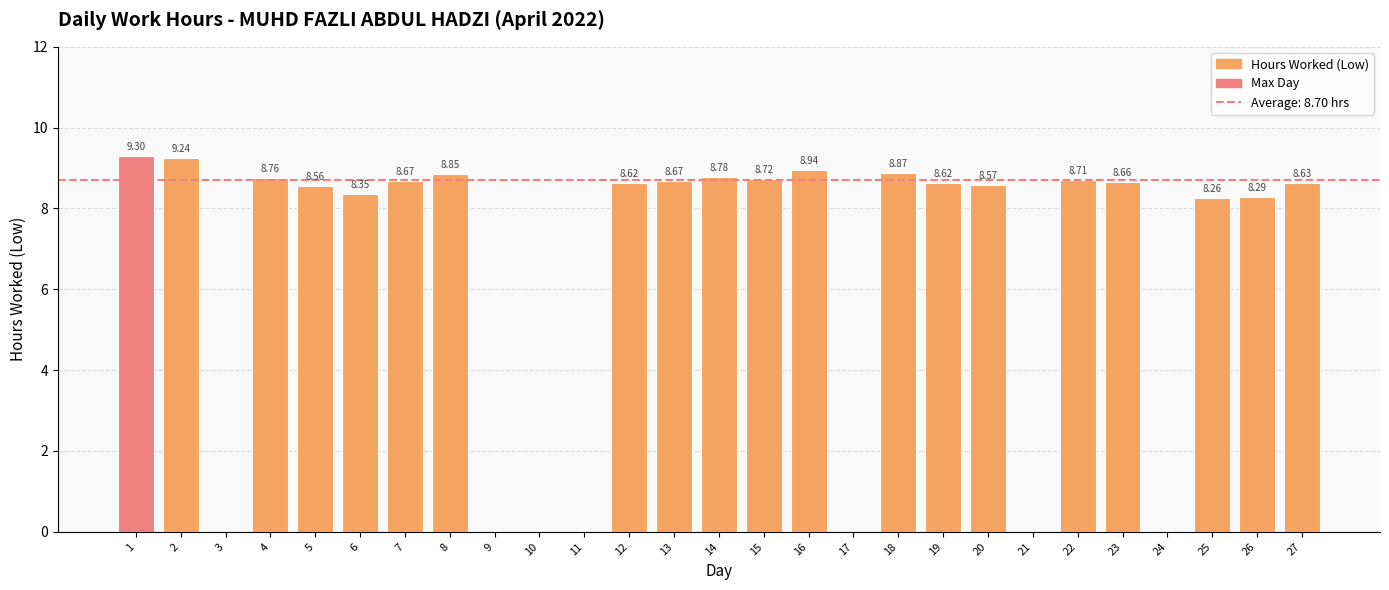

True or false: the data shows 8.9 at 16.

True